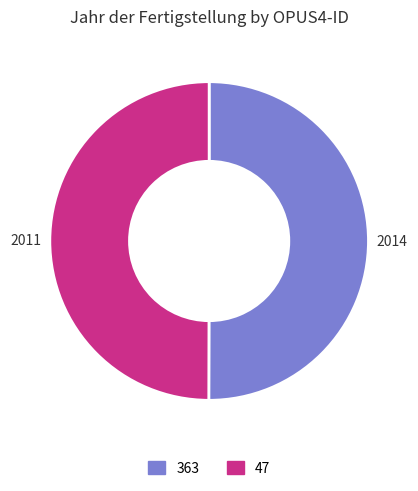

Combined, do 363 and 47 account for over 50%?

Yes